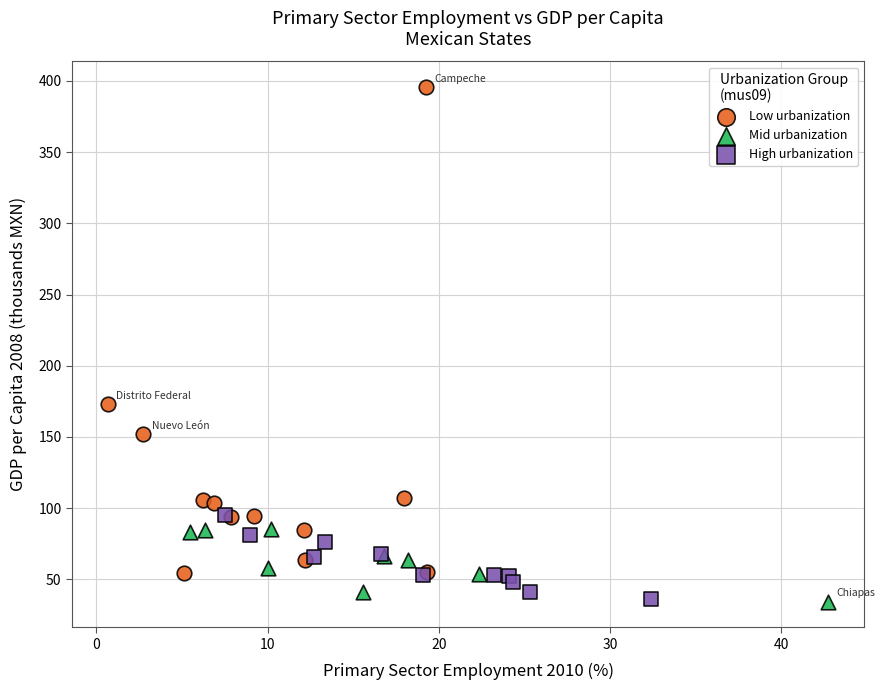

Which series has the largest Y range (max minus min)?

Low urbanization